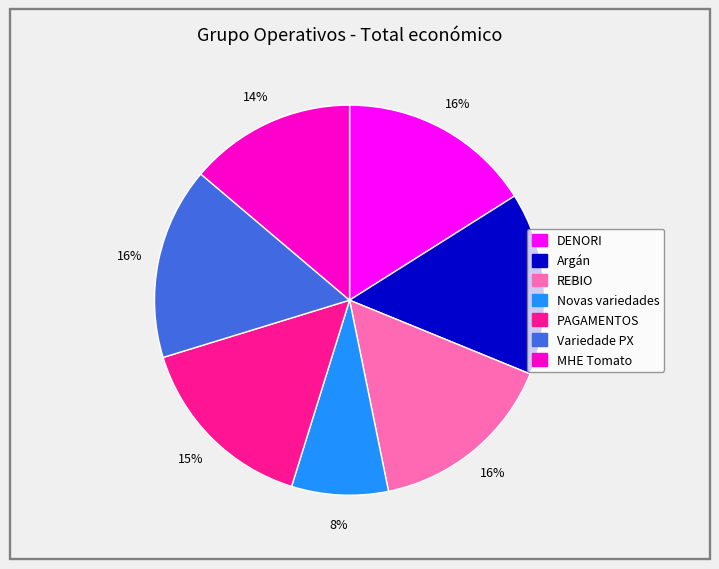

Is it true that Variedade PX is 16% of the pie?

True